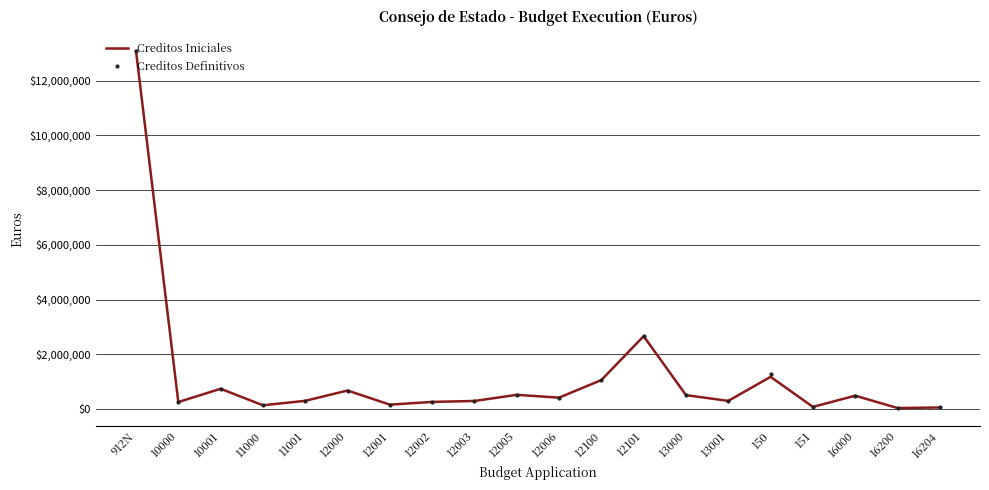

Is the value of Creditos Iniciales at 12005 greater than the value of Creditos Definitivos at 12101?

No